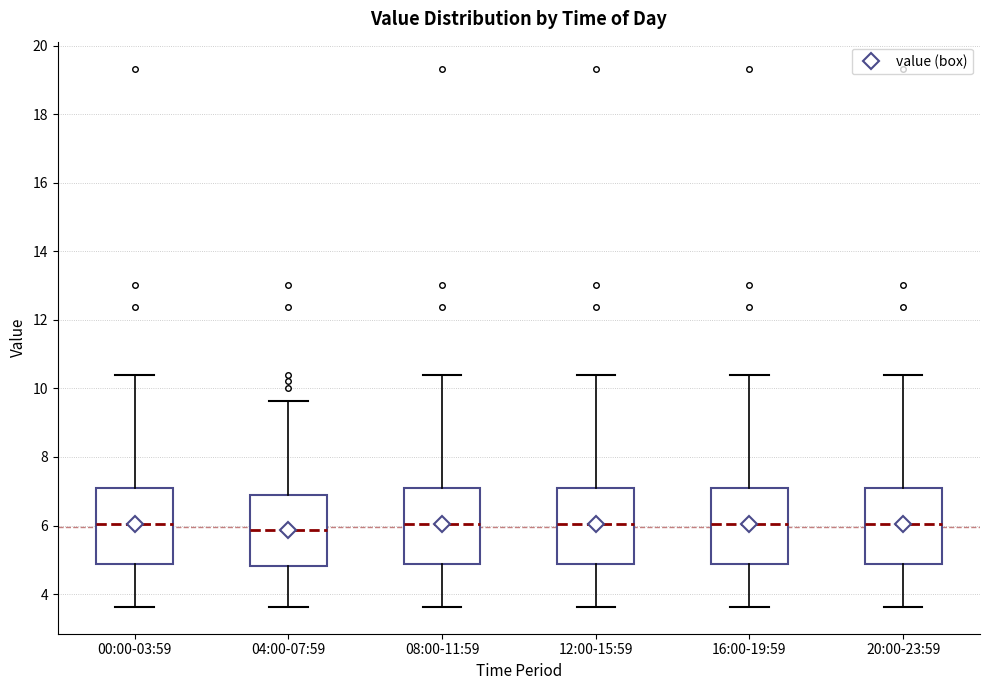

Reading left to right, read every box against the y-axis: the position of its median line, the range the box covers, and the ends of its whiskers. The values are not printed on the chart, so give them approximately, as read against the axis.

00:00-03:59: median 6.0, box 4.8 to 7.0, whiskers 3.6 to 10.4
04:00-07:59: median 5.8, box 4.8 to 6.8, whiskers 3.6 to 9.6
08:00-11:59: median 6.0, box 4.8 to 7.0, whiskers 3.6 to 10.4
12:00-15:59: median 6.0, box 4.8 to 7.0, whiskers 3.6 to 10.4
16:00-19:59: median 6.0, box 4.8 to 7.0, whiskers 3.6 to 10.4
20:00-23:59: median 6.0, box 4.8 to 7.0, whiskers 3.6 to 10.4